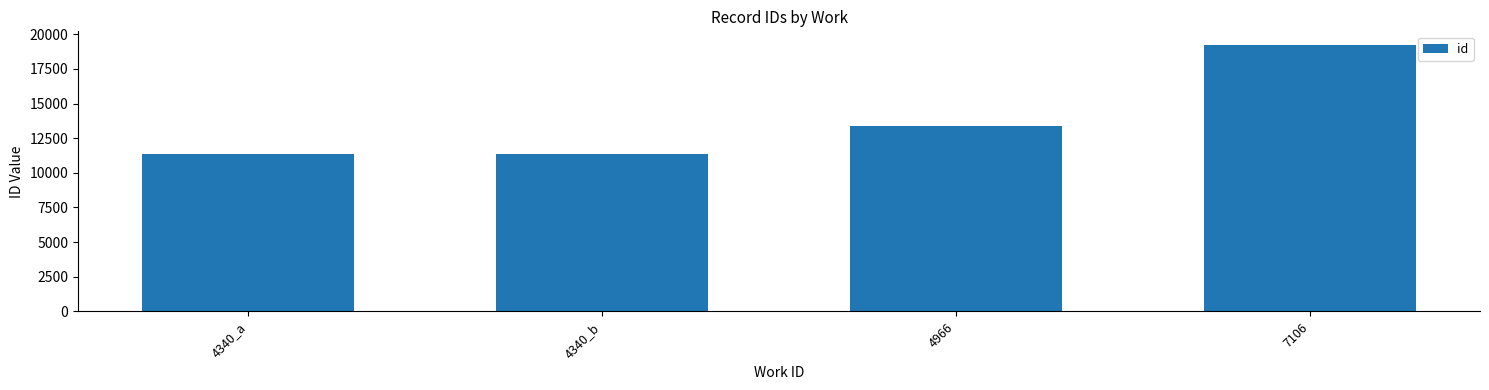

At which label is the value closest to 15301?

4966